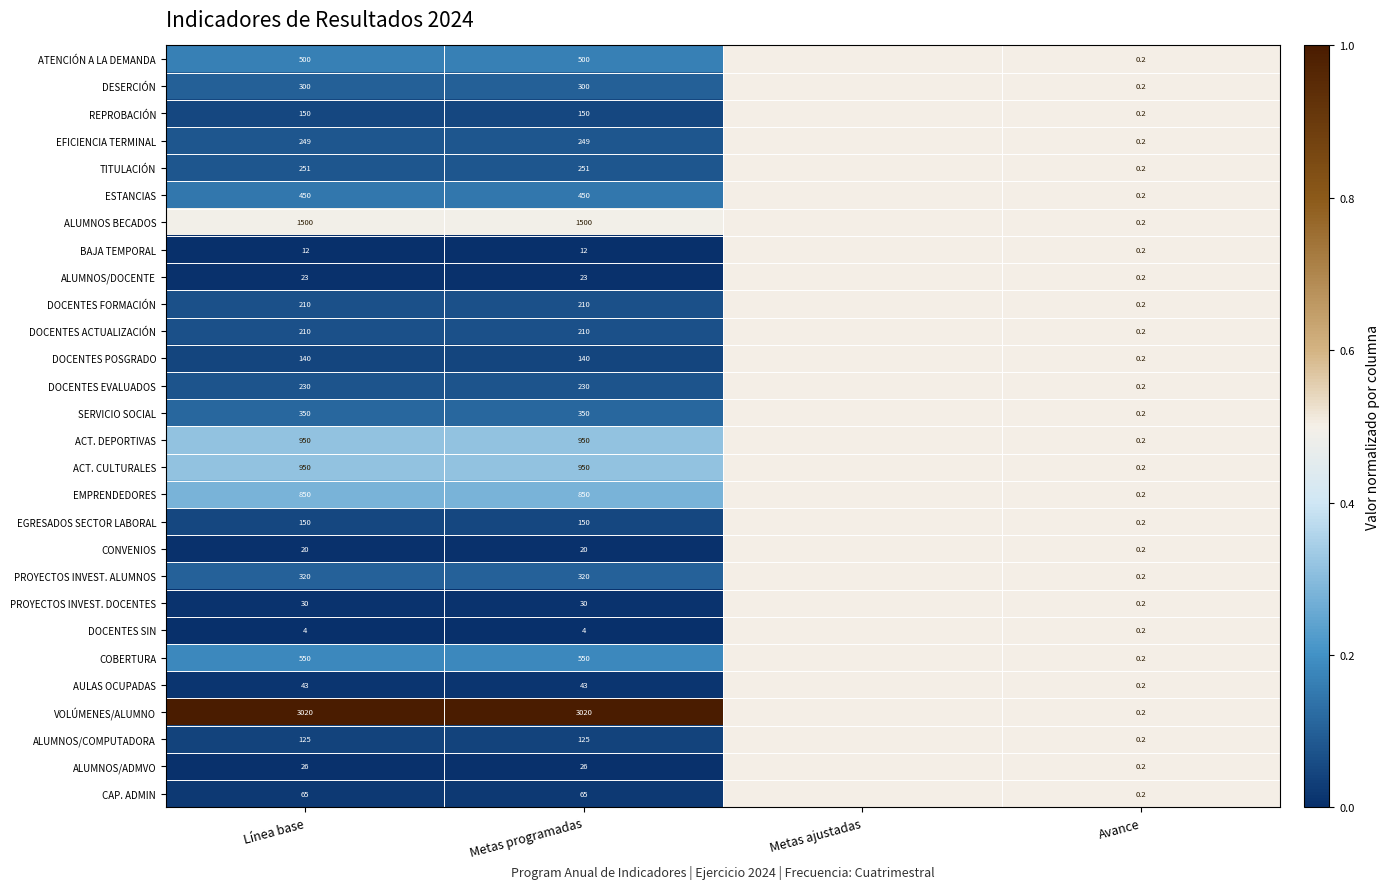

Is it true that EGRESADOS SECTOR LABORAL equals 95.1 at Metas programadas?

False